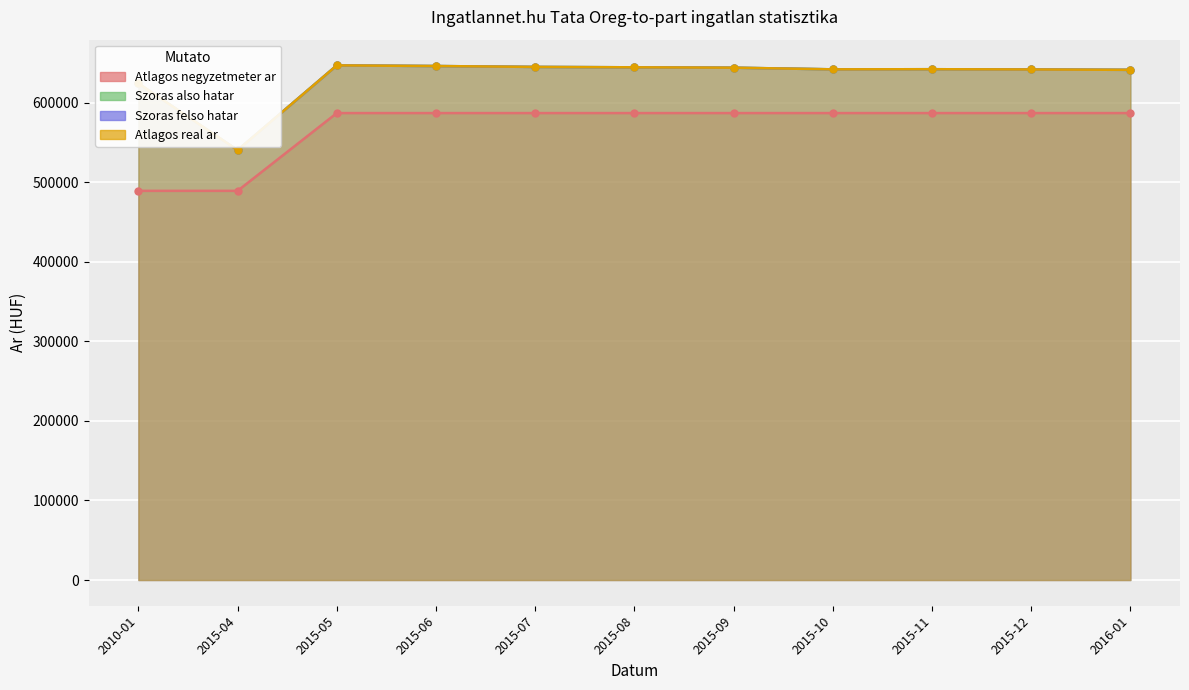

True or false: Atlagos real ar and Szoras felso hatar cross at least once.

False